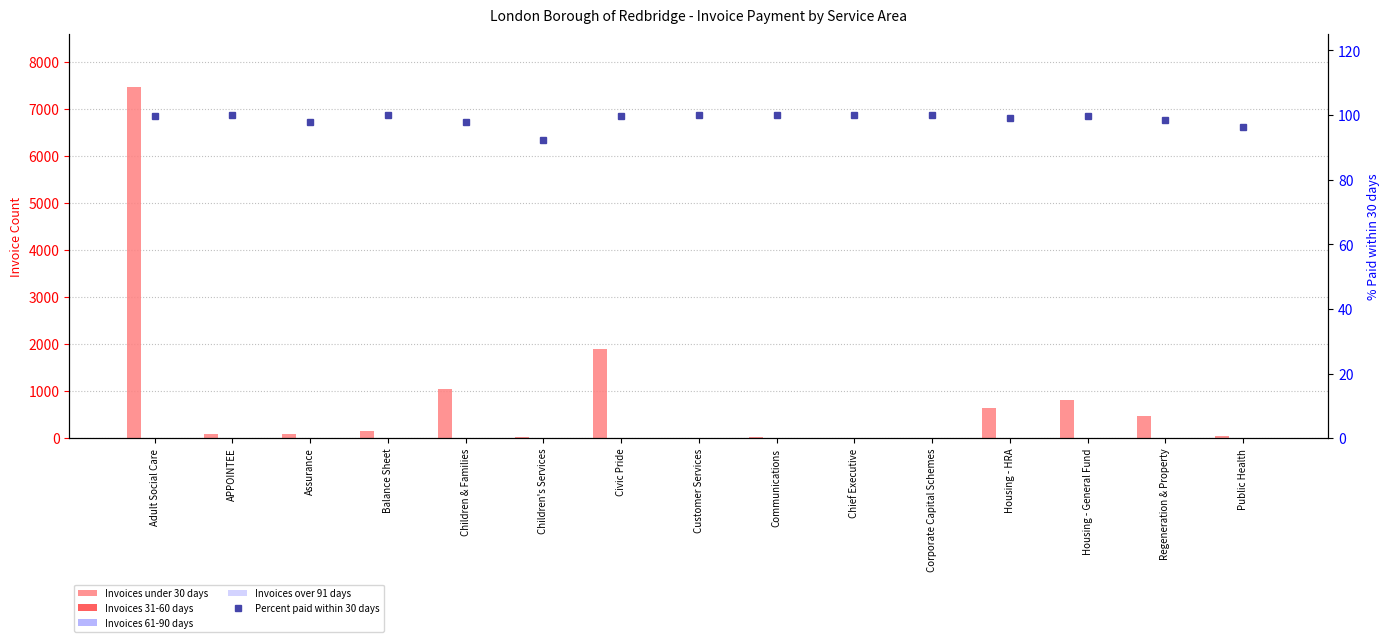

What is the greatest value displayed?

7474.0